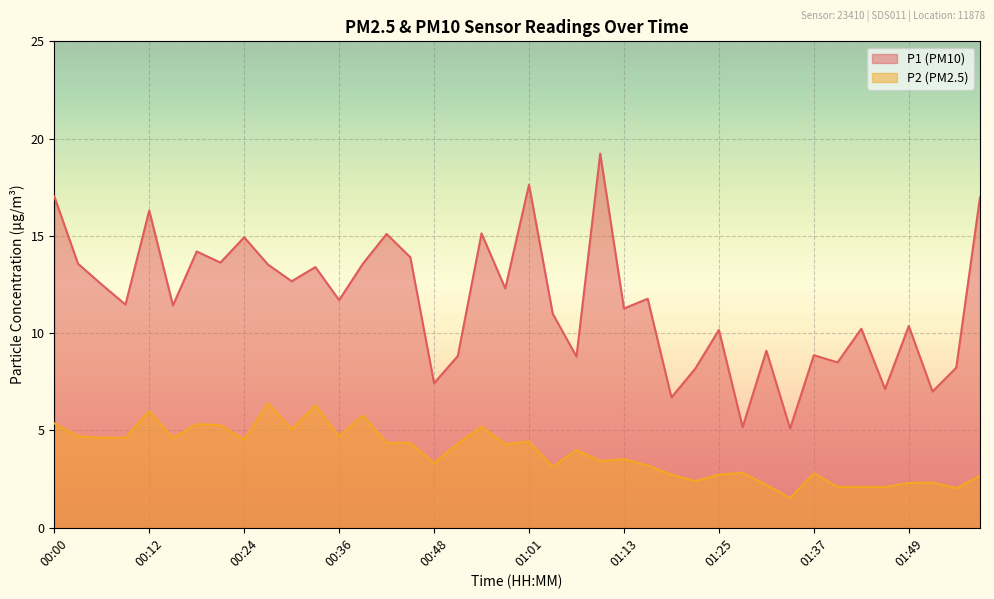

Which has a higher value, 00:51 or 01:43?

01:43